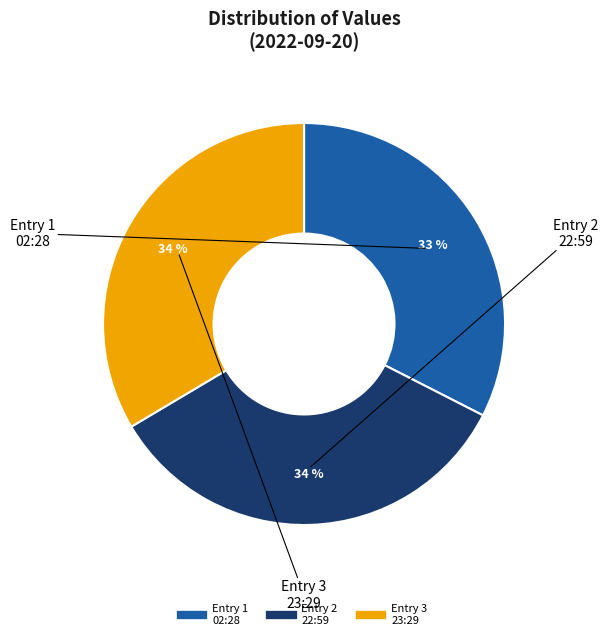

To the nearest percent, what is the difference between the largest and smallest slice percentages?

1%